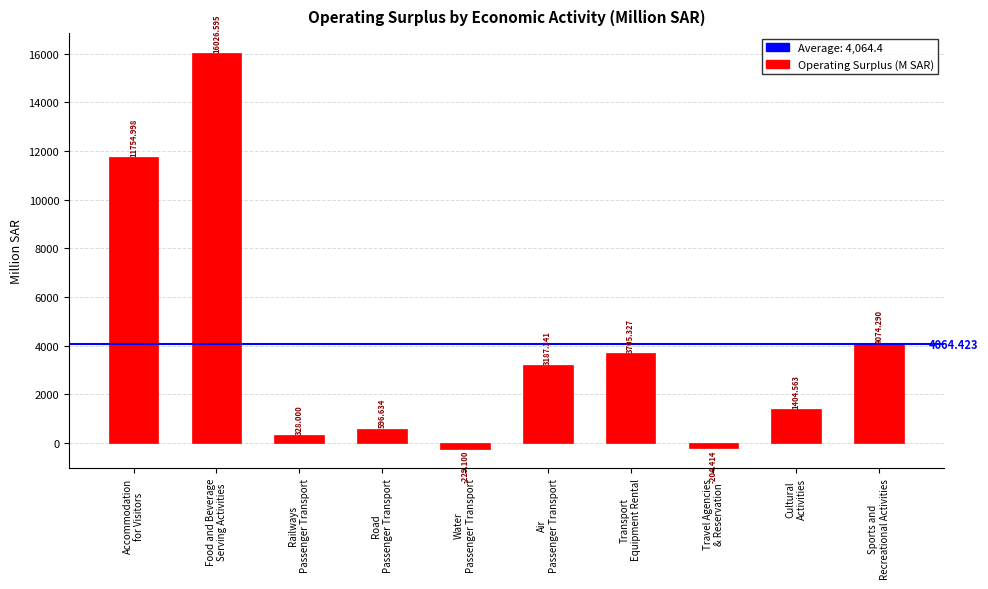

At which label is the value closest to 7898?

Sports and
Recreational Activities